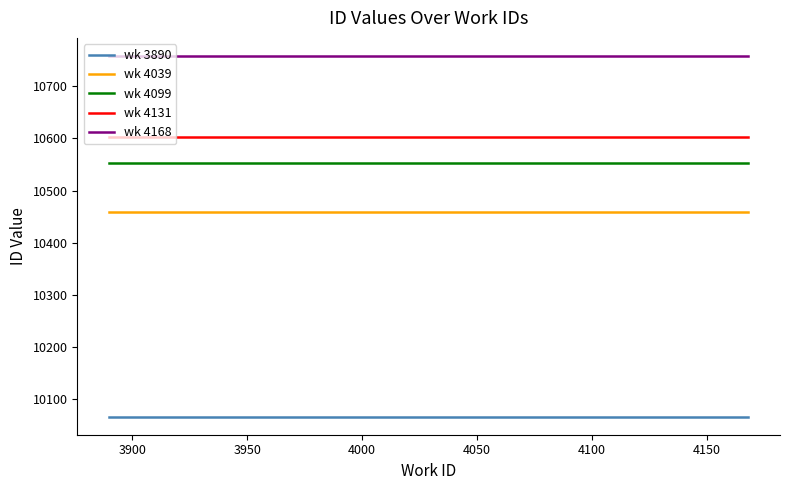

True or false: wk 4131 and wk 4168 cross at least once.

False